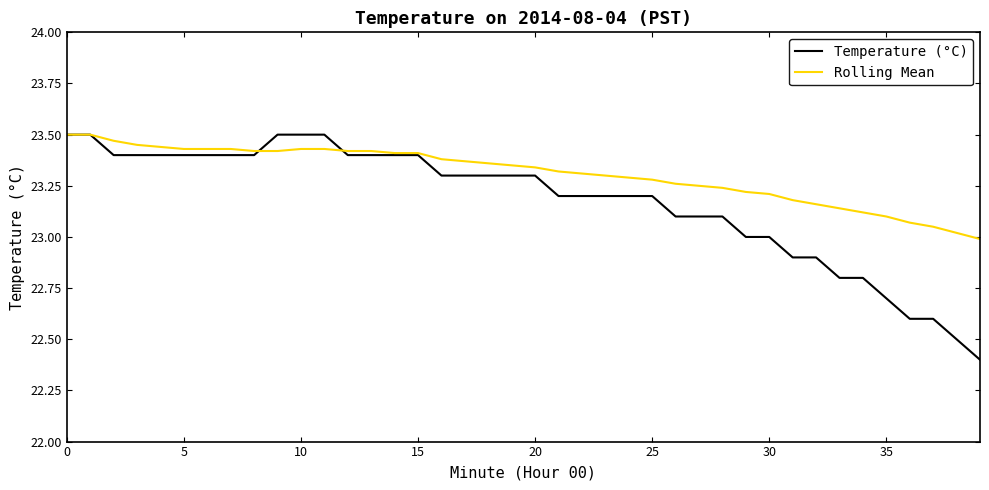

Does the chart display data point markers on the line(s)?

No